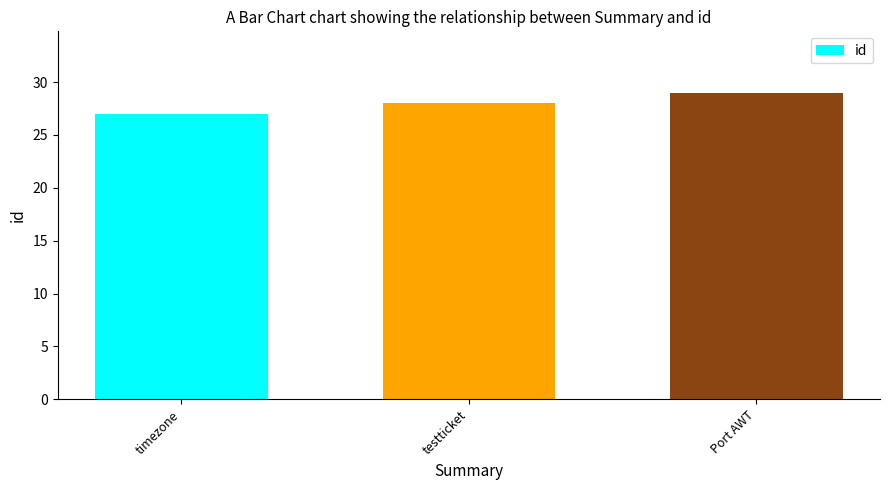

Count the values in the range 27 to 29.

3